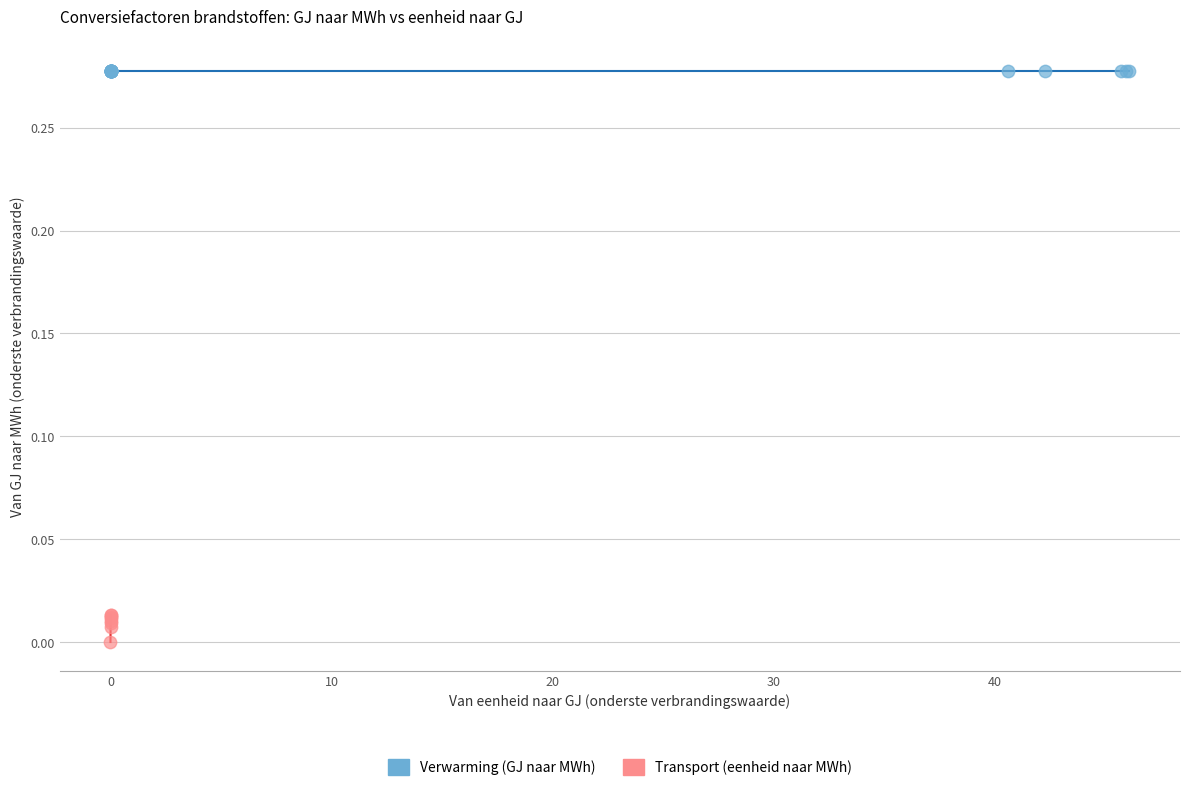

Which series contains the highest Y value?

Verwarming (GJ naar MWh)